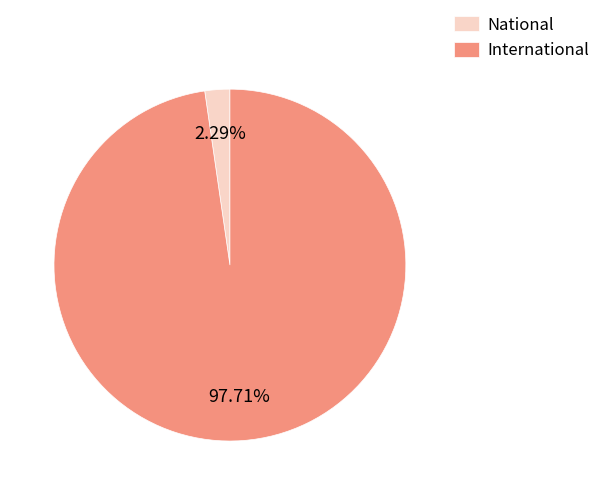

Combined, do National and International account for over 50%?

Yes